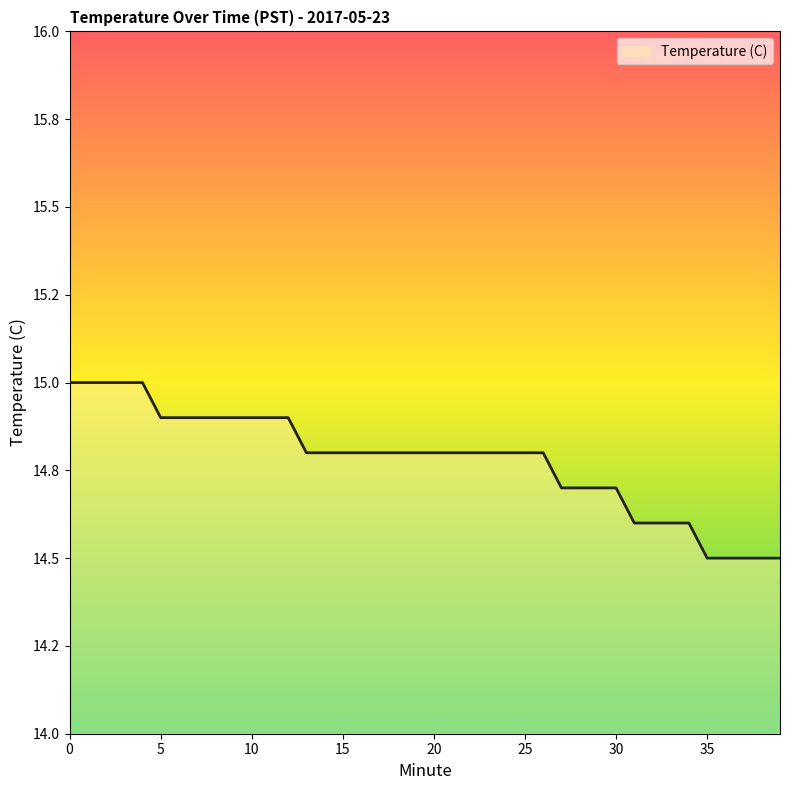

Does the chart display data point markers on the line(s)?

No